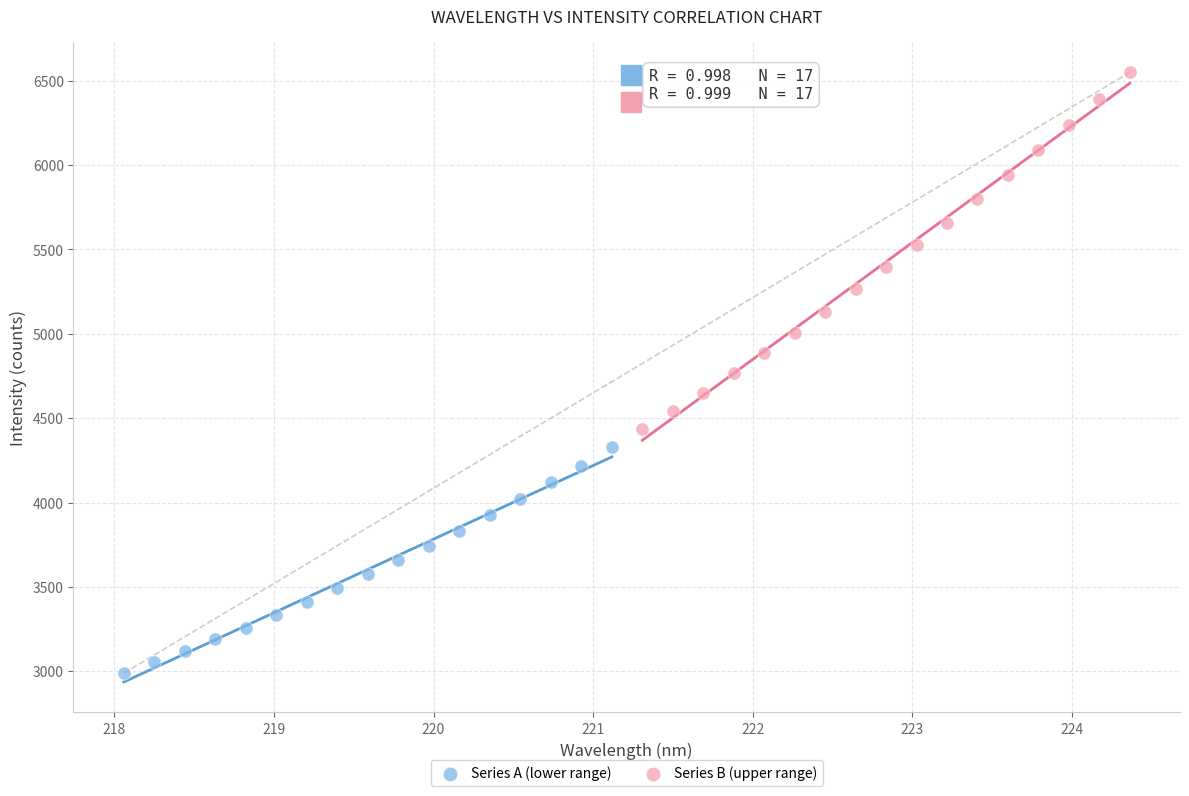

Which series has the widest spread of Y values?

Series B (upper range)